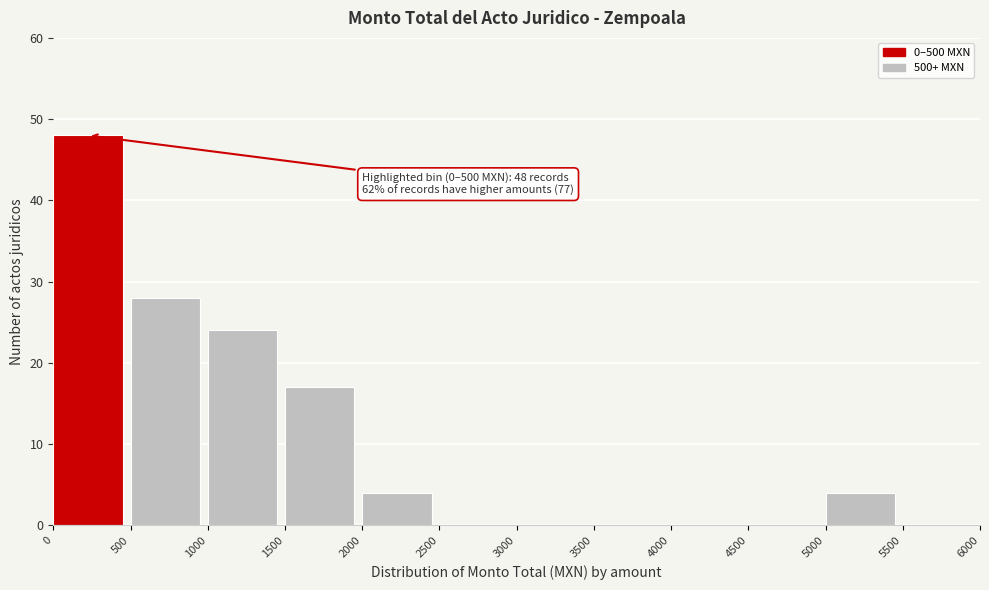

Which range on the x-axis has the tallest bar?

0 to 500